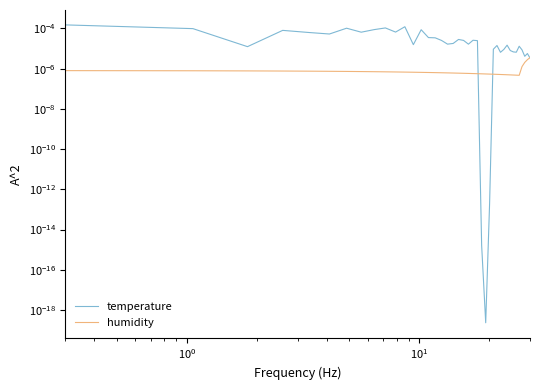

Is this an area chart (filled region under the line)?

No